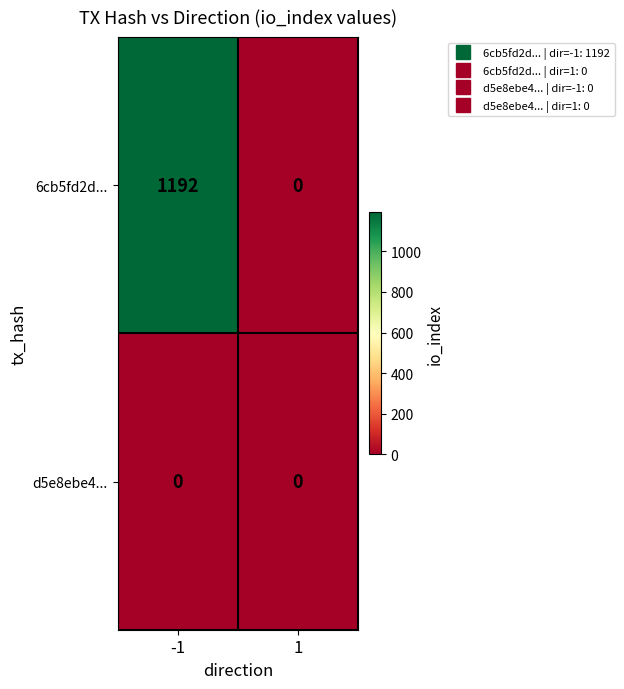

Reading right to left, extract all data points from this chart.

6cb5fd2d...: 0	1192
d5e8ebe4...: 0	0